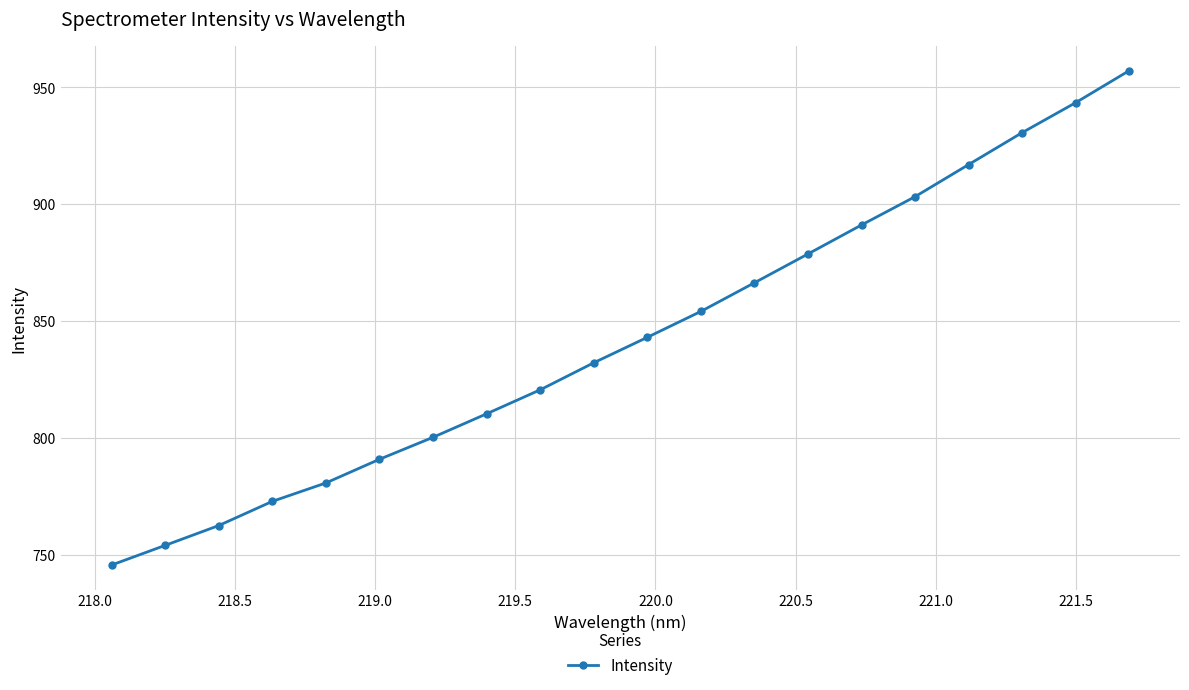

What is the minimum value shown in the chart?

745.6